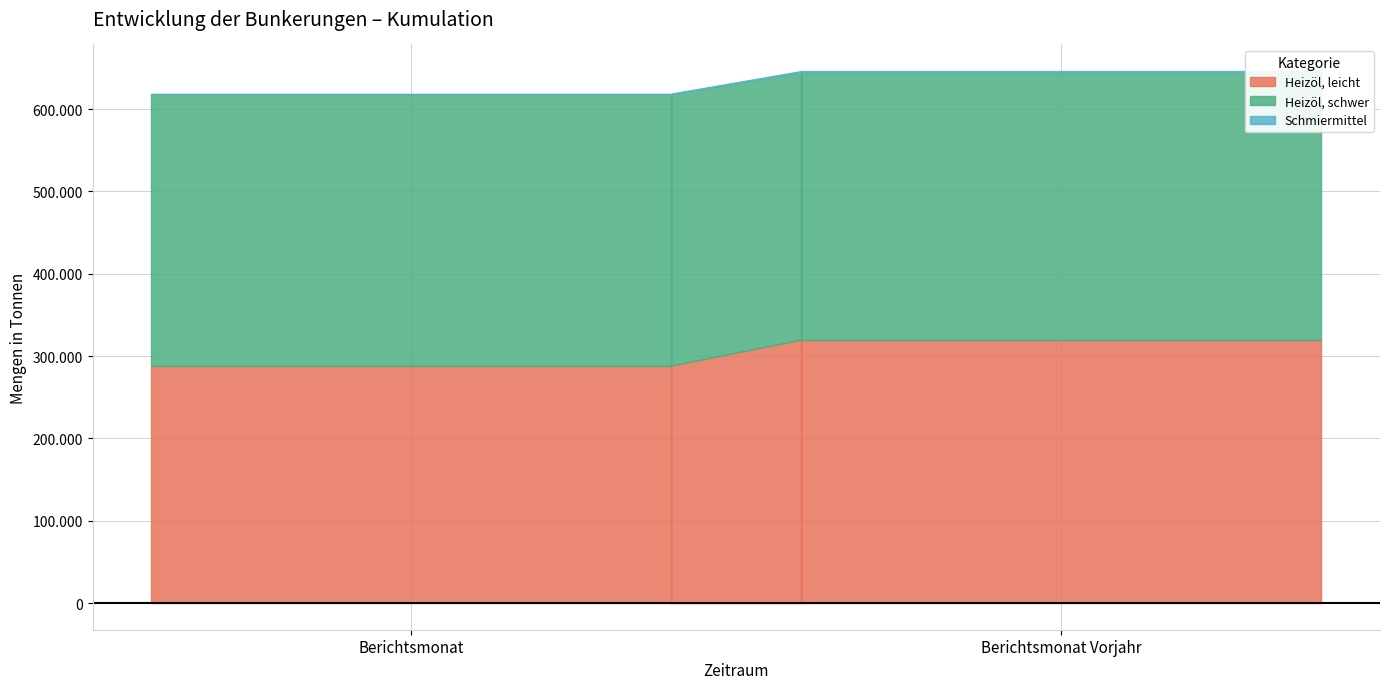

What is the average value of the Heizöl, schwer series?

327497